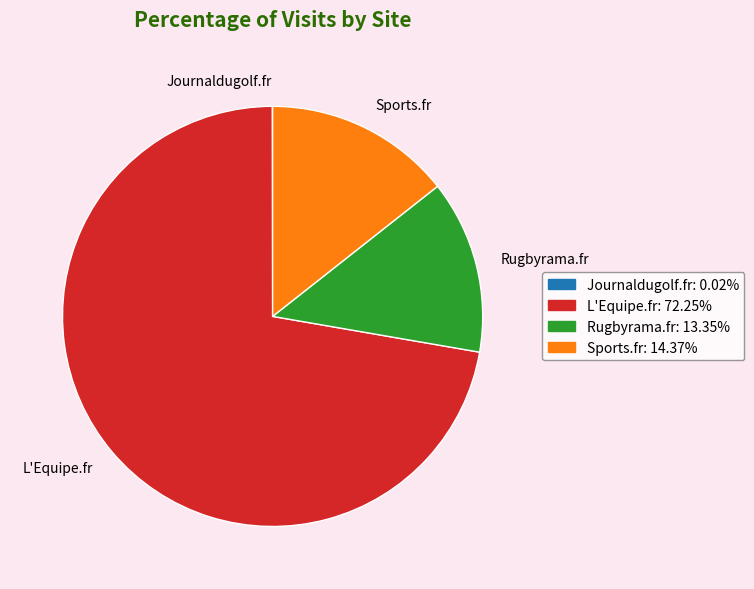

Is there a majority slice in this chart?

Yes